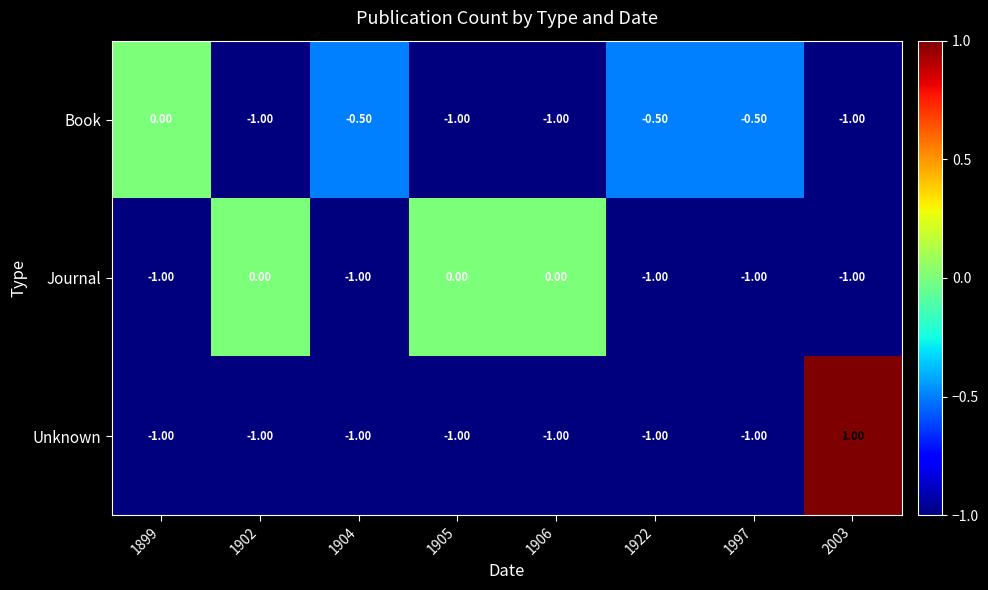

What is the sum of all Book values?

-5.5